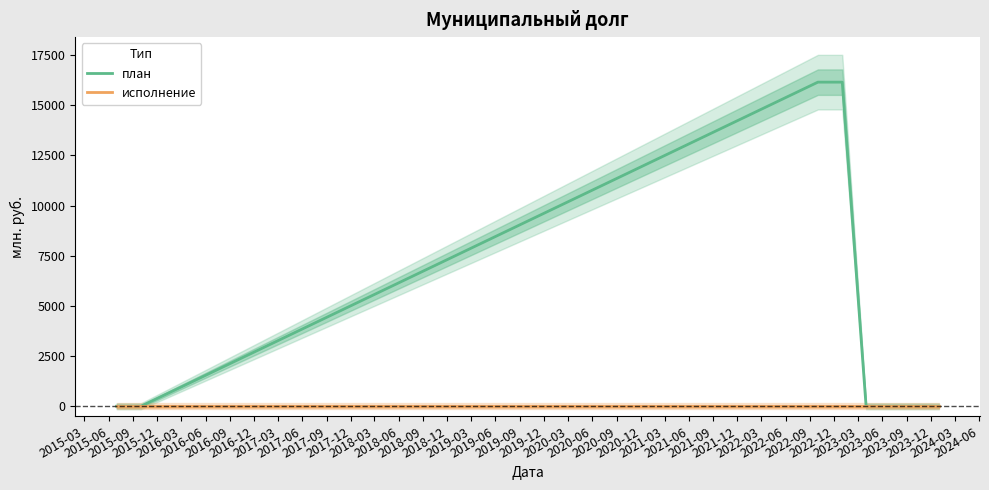

True or false: план and исполнение intersect in this chart.

False